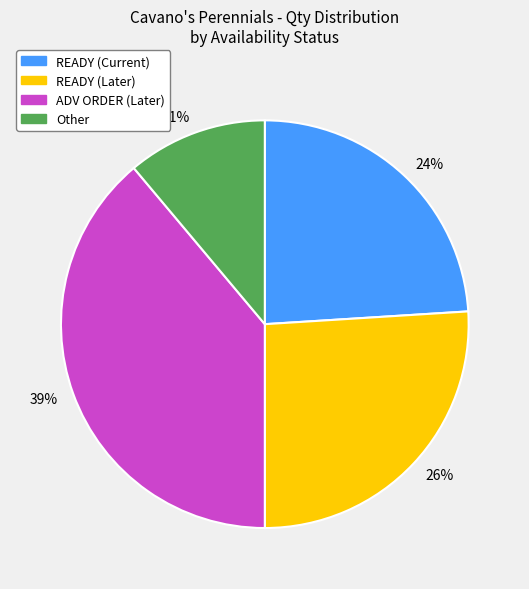

What is the largest slice in the pie chart?

39%